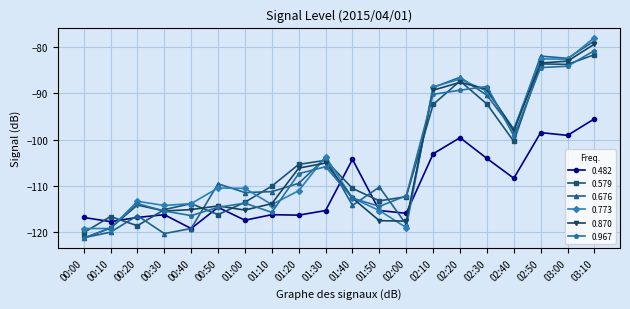

Read the 0.482 value at 01:00.

-117.5